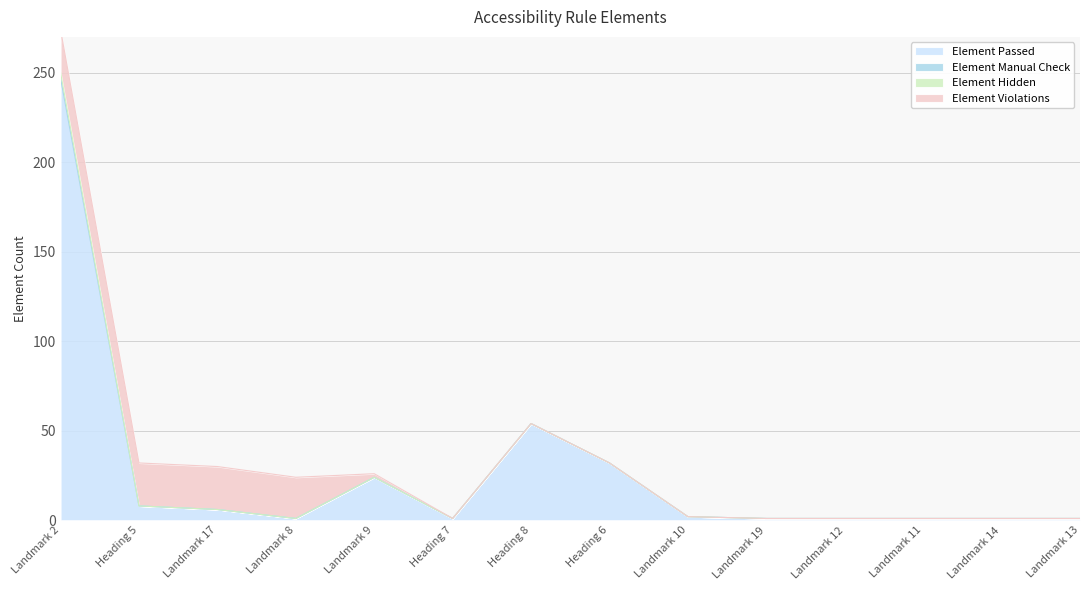

Is it true that Element Hidden equals 0 at Heading 5?

True